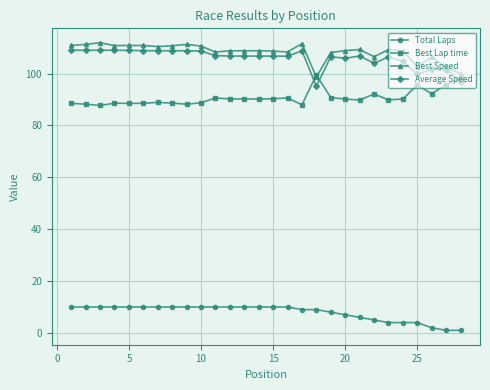

What is the value of the Best Speed point at the 27th from the left?

102.5